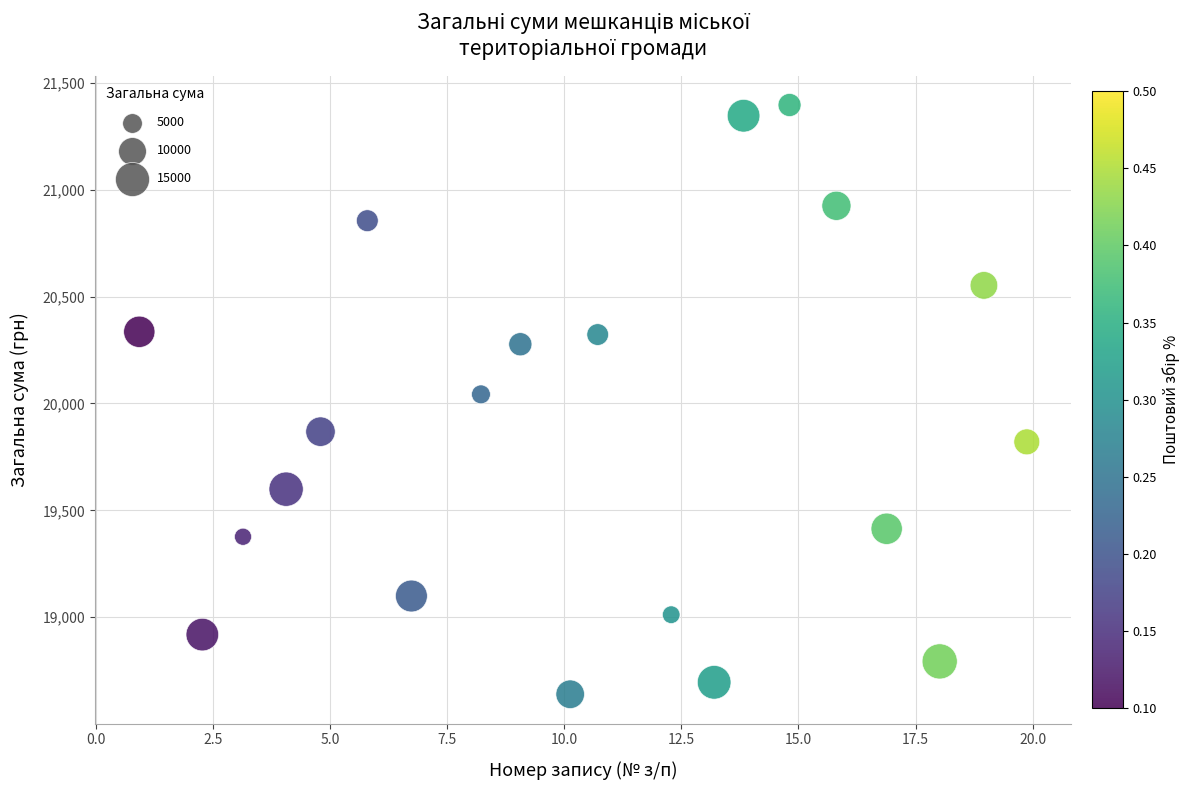

What is the range of Y values (max minus min)?

2757.5